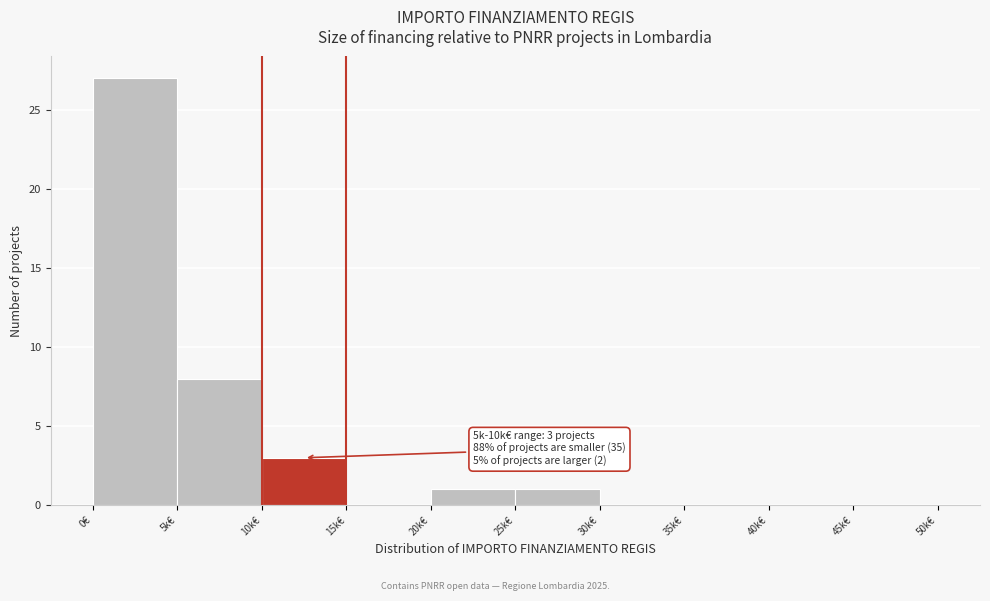

Reading left to right, transcribe all the data shown in this chart.

0€=27	5k€=8	10k€=3	15k€=0	20k€=1	25k€=1	30k€=0	35k€=0	40k€=0	45k€=0